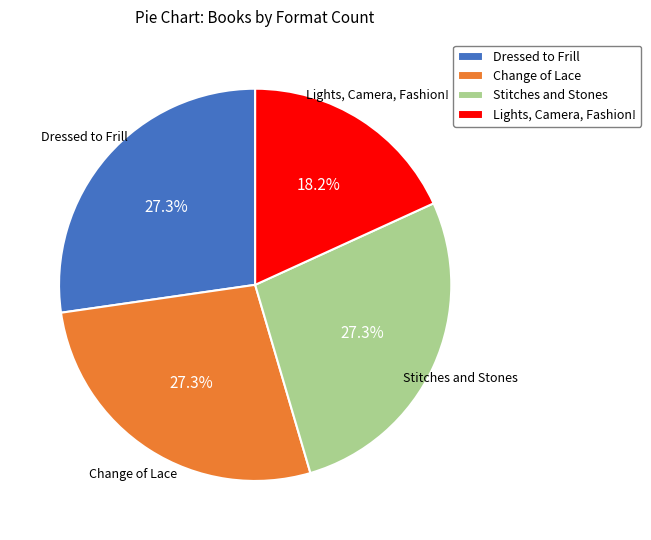

Combined, what portion of the pie is Lights, Camera, Fashion! and Dressed to Frill?

45.5%